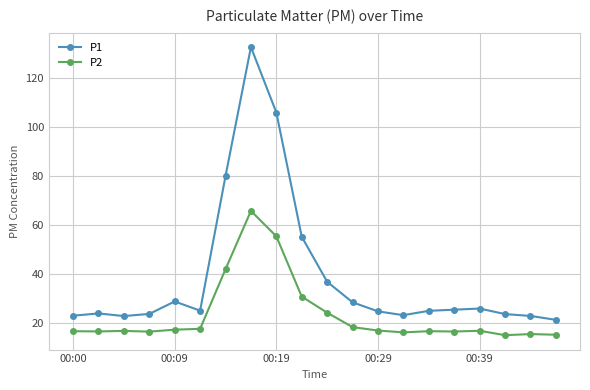

Which series has the largest range (max minus min)?

P1